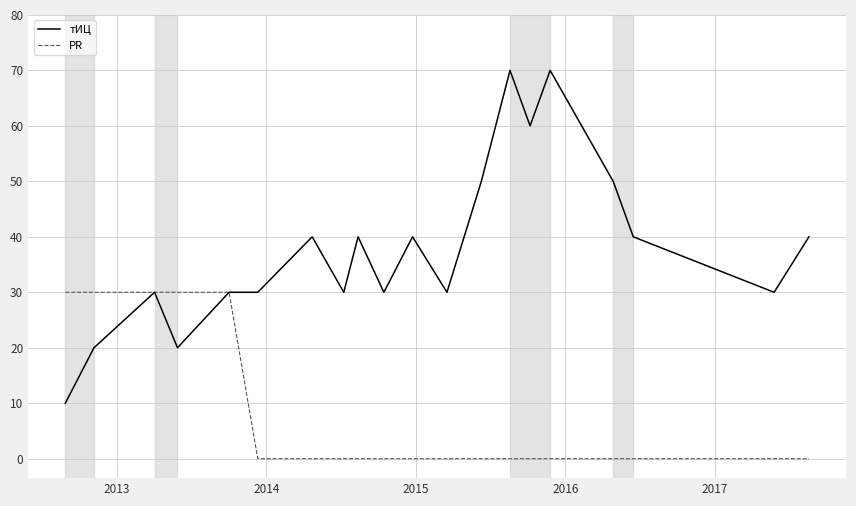

Which series has the largest range (max minus min)?

тИЦ